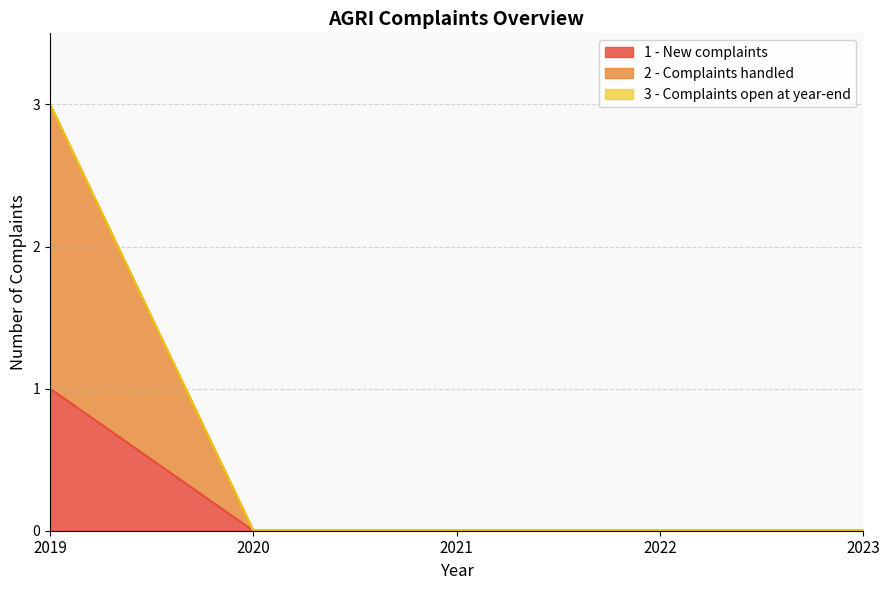

True or false: 2 - Complaints handled and 1 - New complaints cross at least once.

False